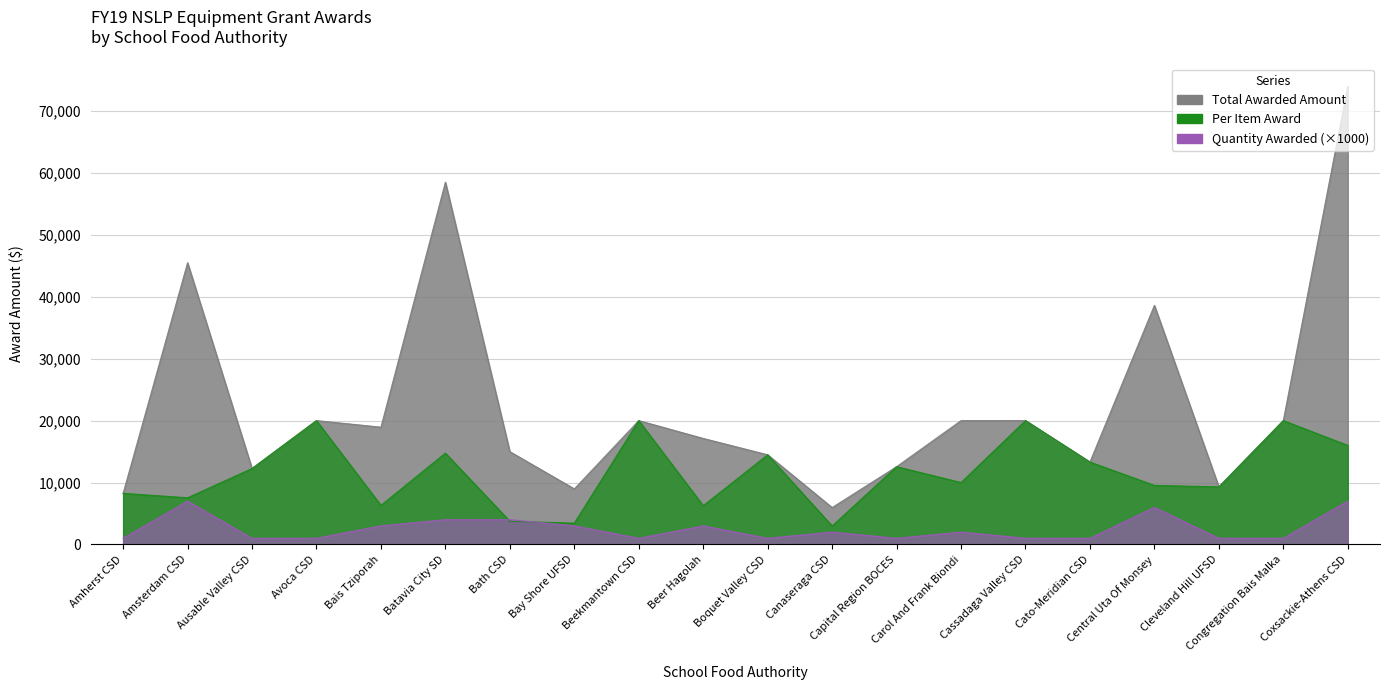

True or false: Quantity Awarded and Total Awarded Amount intersect in this chart.

False